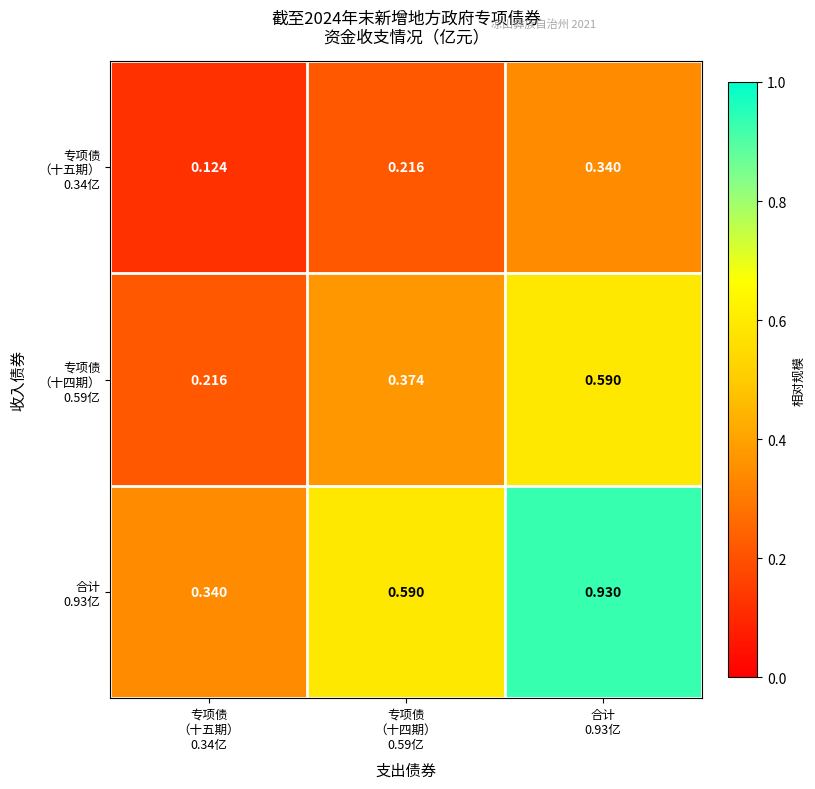

Count the number of categories in the chart.

3